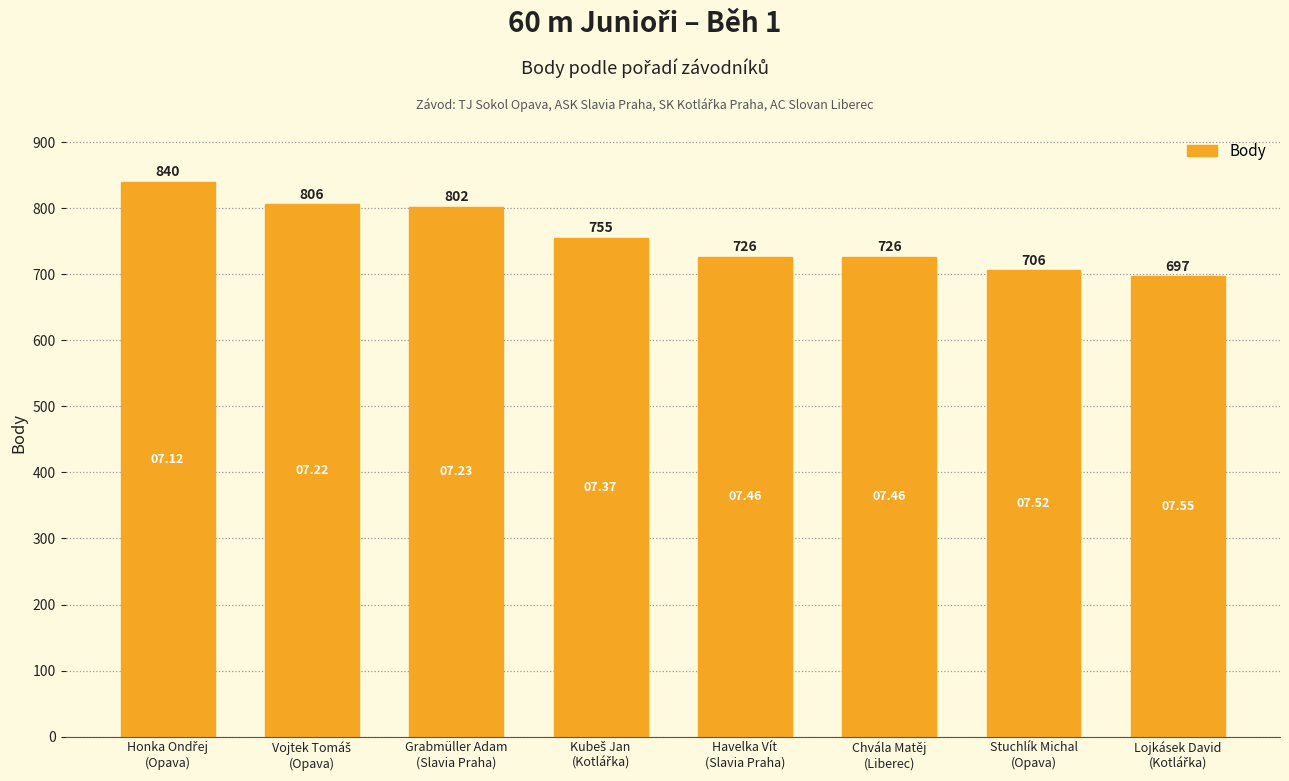

What is the difference between the maximum and minimum values?

143